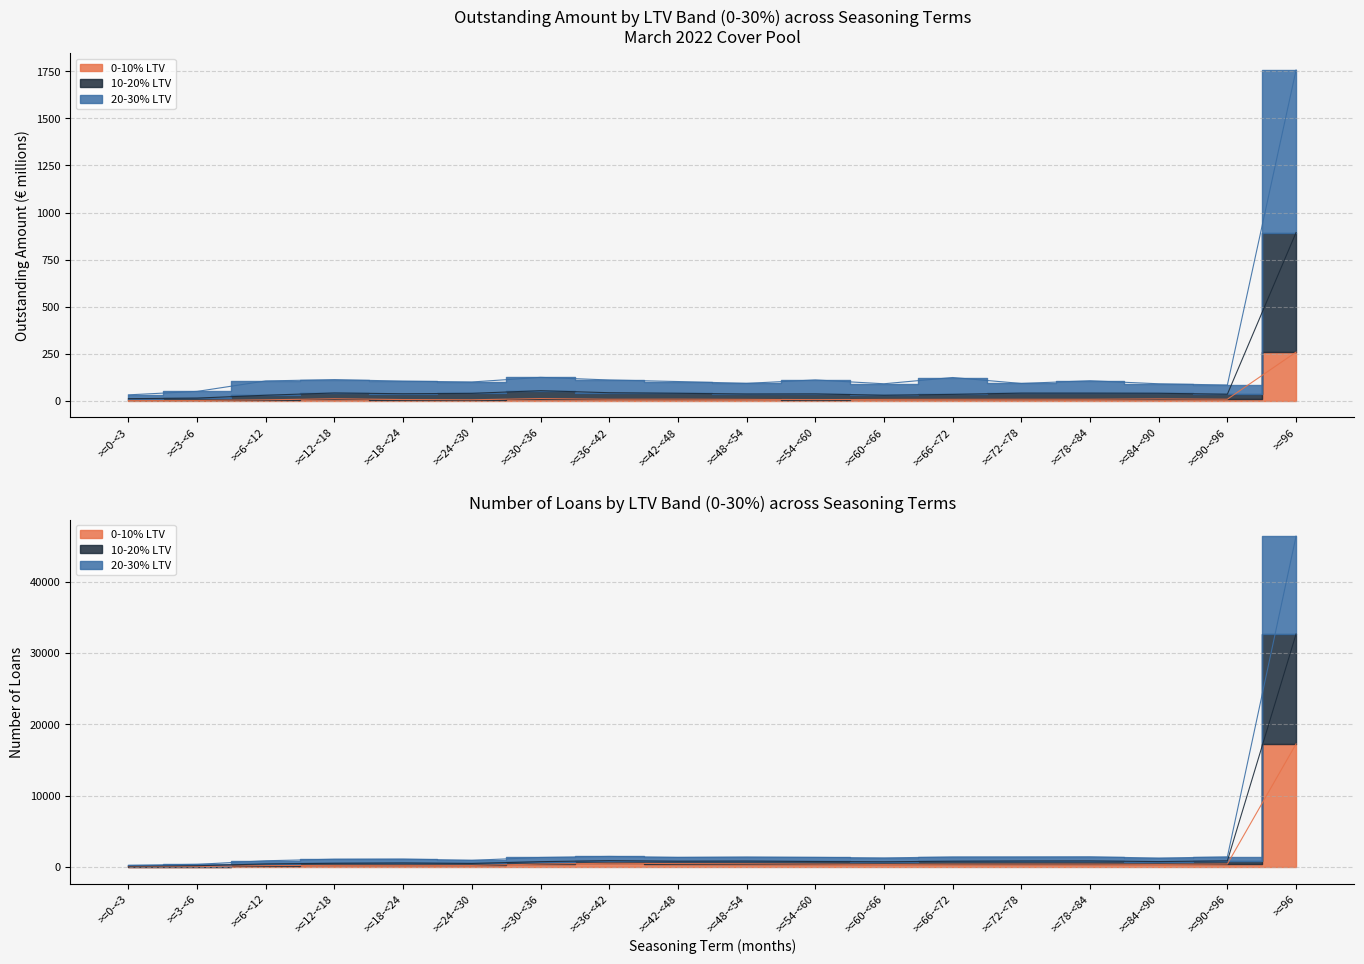

Reading left to right, transcribe all the data shown in this chart.

0-10% Num: 66.0	70.0	196.0	231.0	236.0	224.0	416.0	530.0	476.0	453.0	410.0	367.0	406.0	411.0	408.0	373.0	427.0	17252.0
0-10% Amt: 2.0	2.1	5.5	11.3	7.0	5.9	12.3	8.8	9.2	8.2	6.6	7.9	8.4	8.7	8.7	10.5	8.9	259.0
10-20% Num: 125.0	182.0	435.0	528.0	570.0	502.0	753.0	897.0	817.0	840.0	776.0	736.0	814.0	851.0	859.0	764.0	870.0	32649.0
10-20% Amt: 11.8	14.7	30.0	42.0	37.9	40.0	54.1	43.3	40.4	36.5	37.1	29.8	34.5	41.2	41.1	40.4	35.3	893.8
20-30% Num: 237.0	378.0	881.0	1098.0	1118.0	943.0	1339.0	1485.0	1348.0	1402.0	1351.0	1274.0	1415.0	1423.0	1437.0	1251.0	1425.0	46361.0
20-30% Amt: 32.0	50.3	105.9	112.9	104.8	100.3	124.9	111.0	102.7	93.0	111.2	90.9	124.1	92.5	106.9	90.8	84.2	1756.6